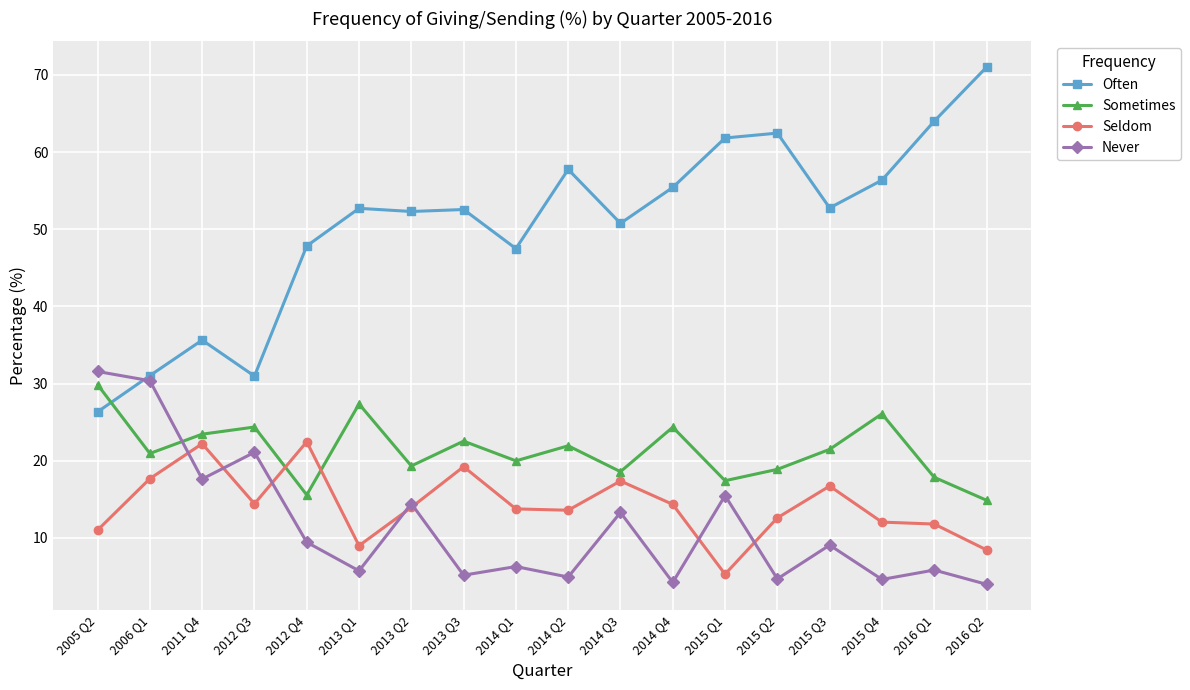

In Sometimes, how many points are lower than both neighbors (excluding endpoints)?

6